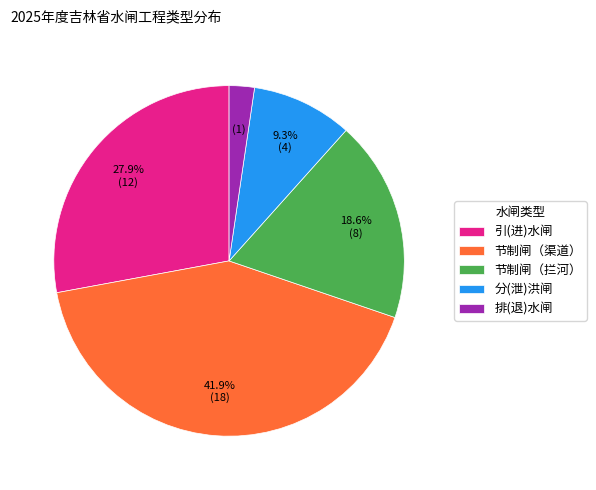

Which category has the smallest portion of the pie?

排(退)水闸